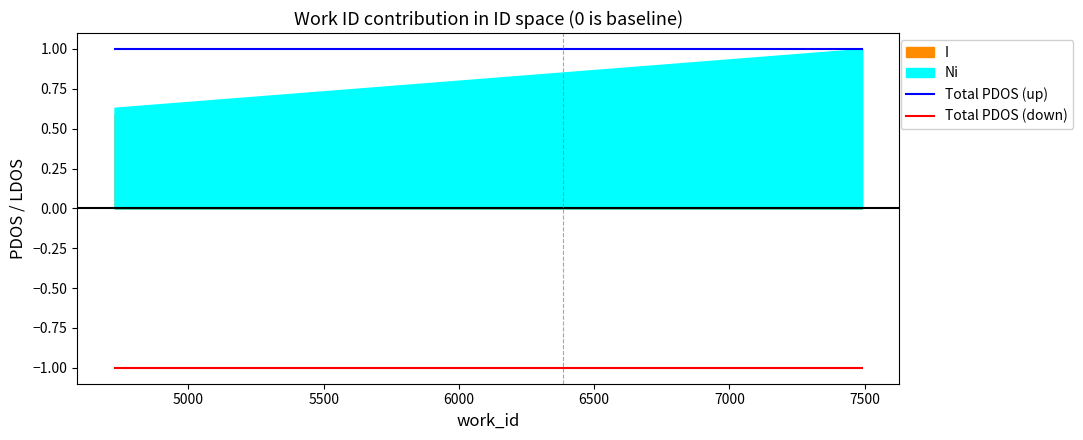

True or false: Total PDOS (down) and Total PDOS (up) cross at least once.

False